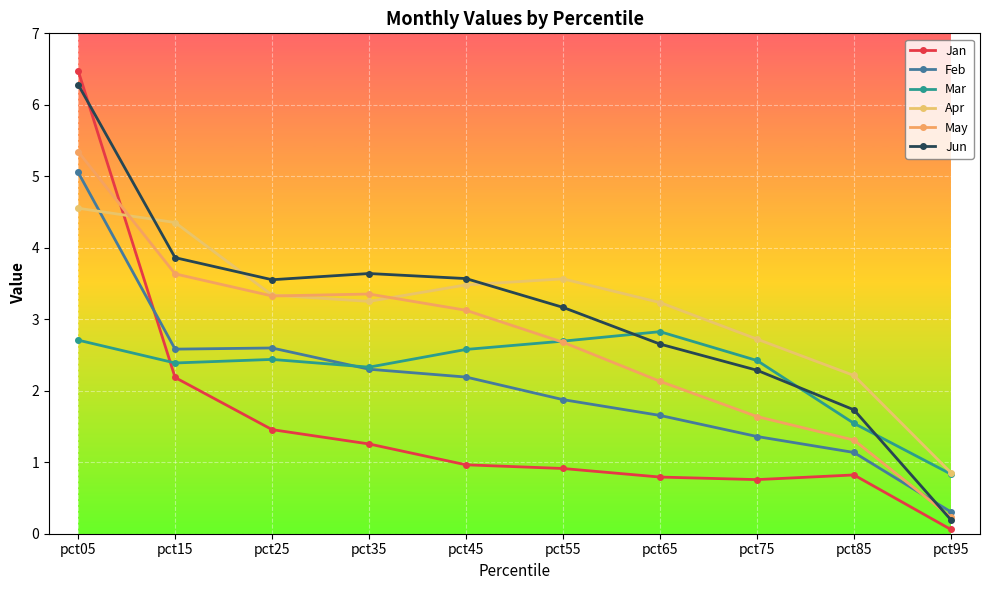

At which category is the sum across all series the highest?

pct05